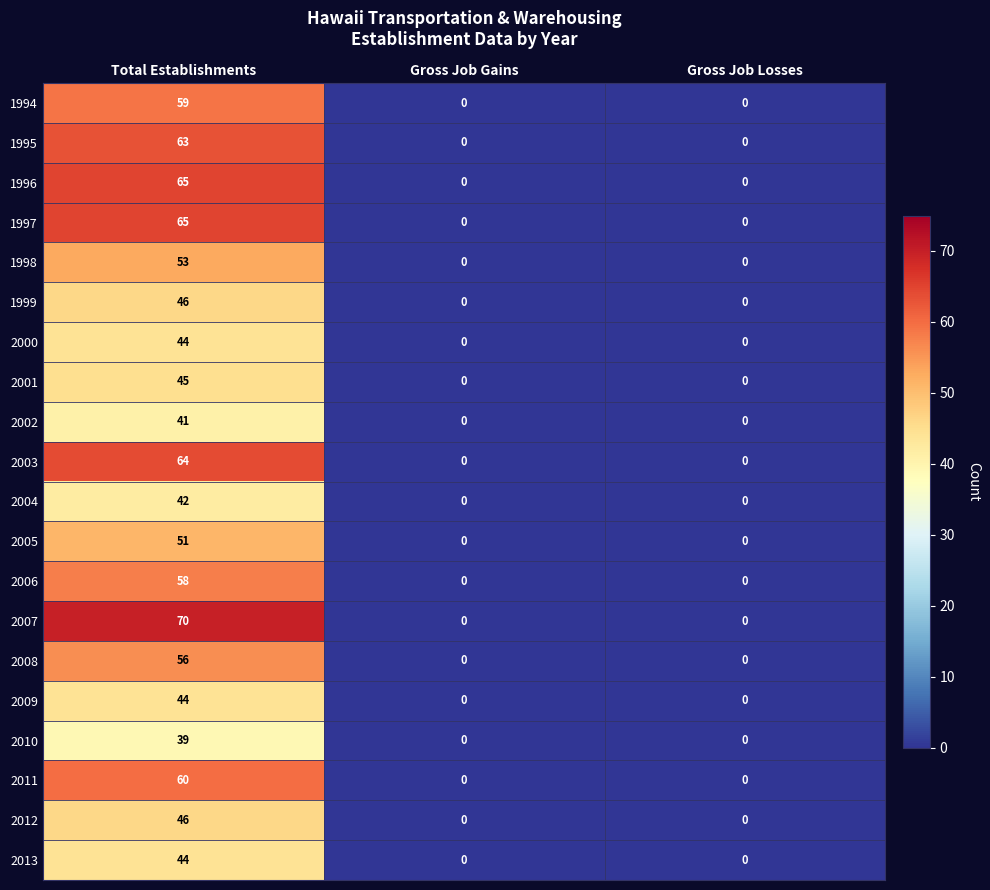

Is it true that 1998 equals -26 at Gross Job Gains?

False